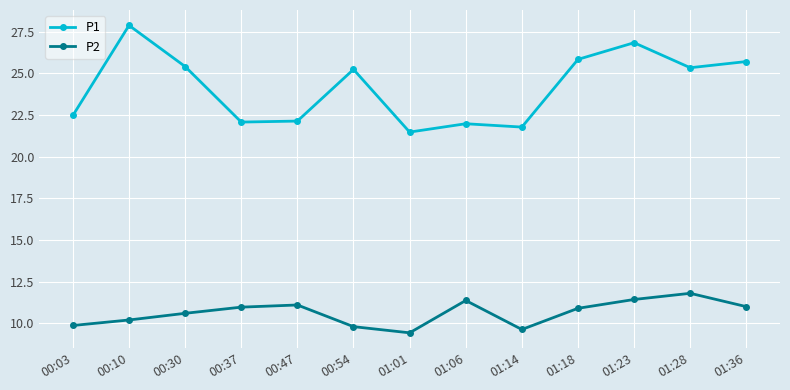

The value of P1 at 01:06 is 12.3. True or false?

False